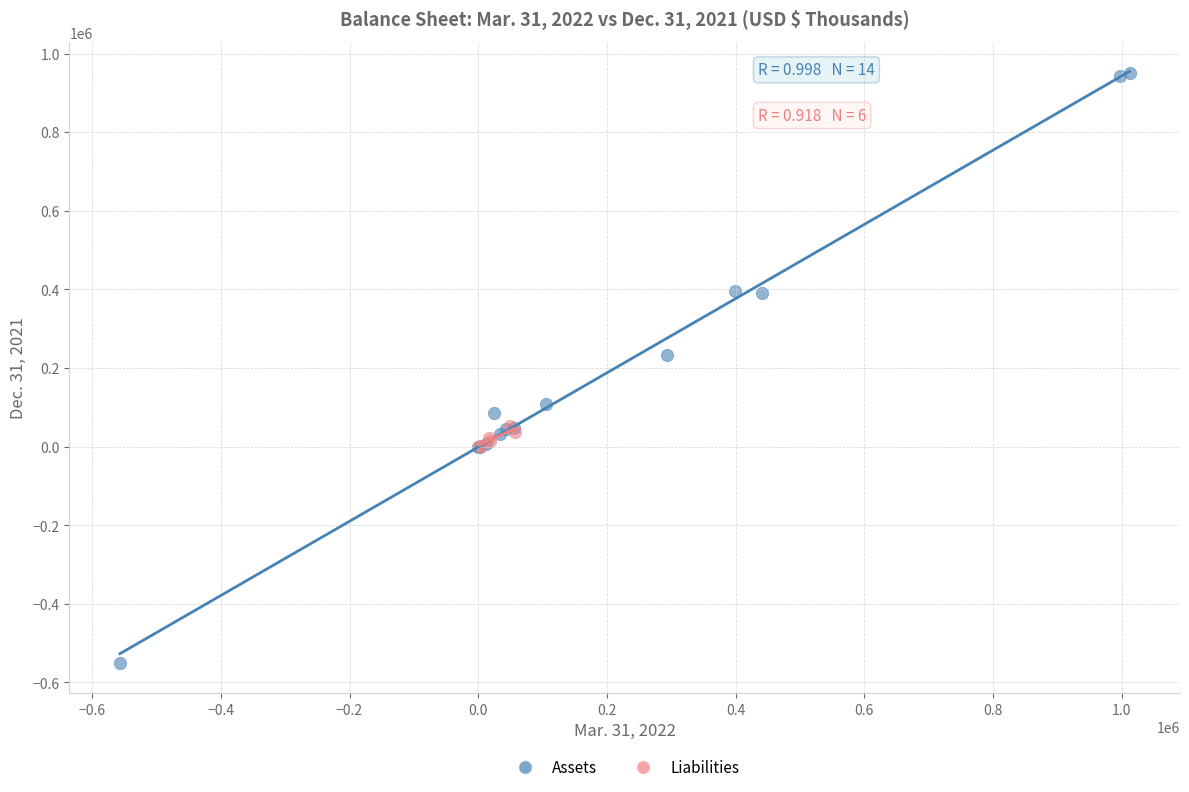

What are all the series names shown in the legend?

Assets, Liabilities